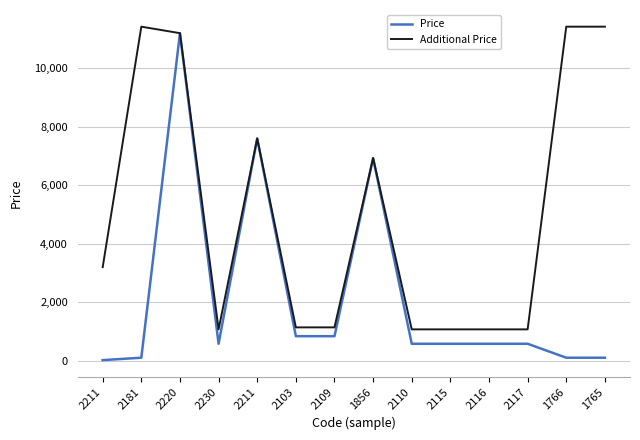

At 2117, list the series in order from largest to smallest.

Additional Price, Price